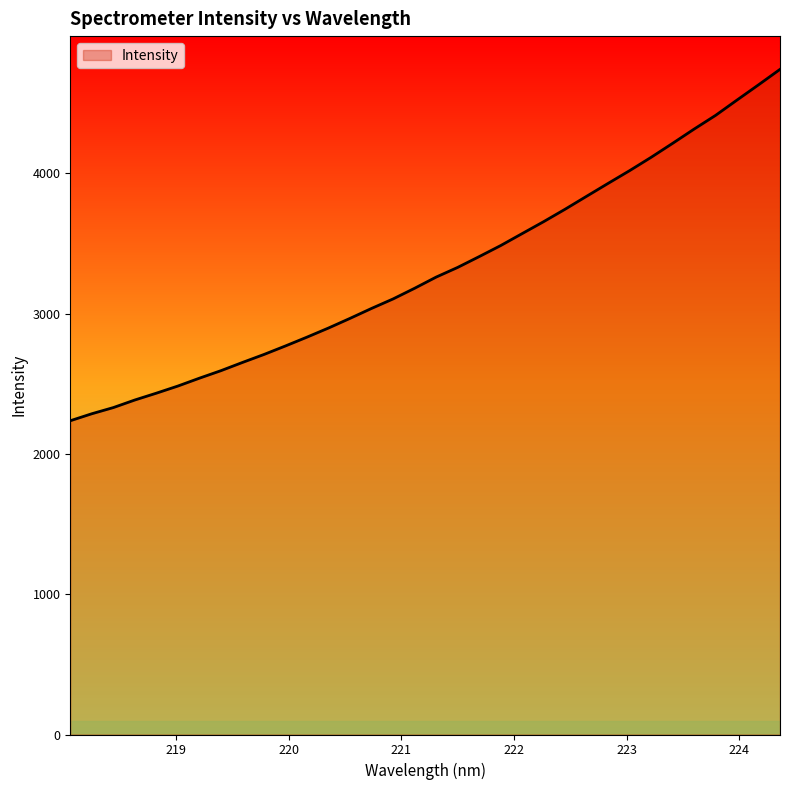

How many series are shown in this chart?

1